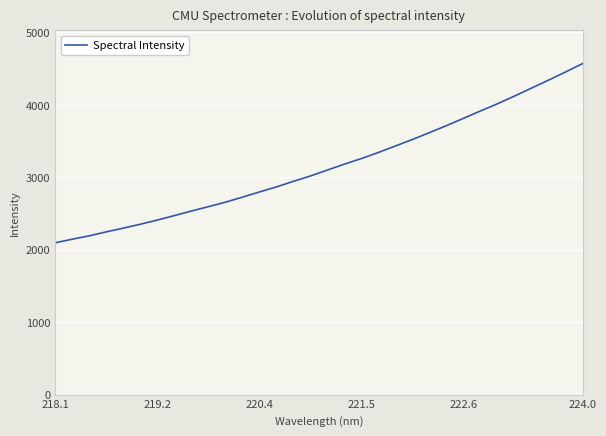

What is the difference between the maximum and minimum values?

2474.1